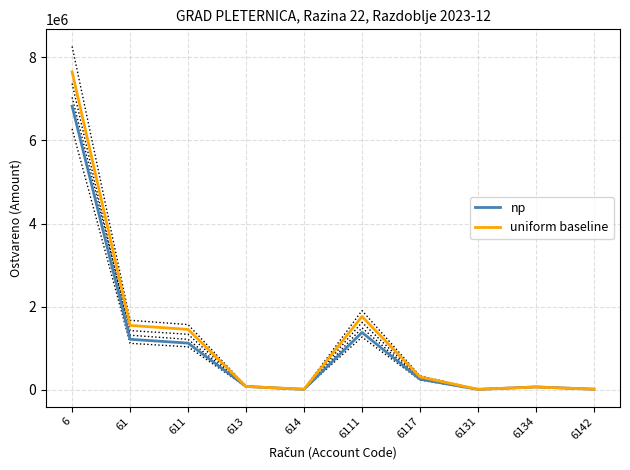

Where does the np series first go above 256657?

6